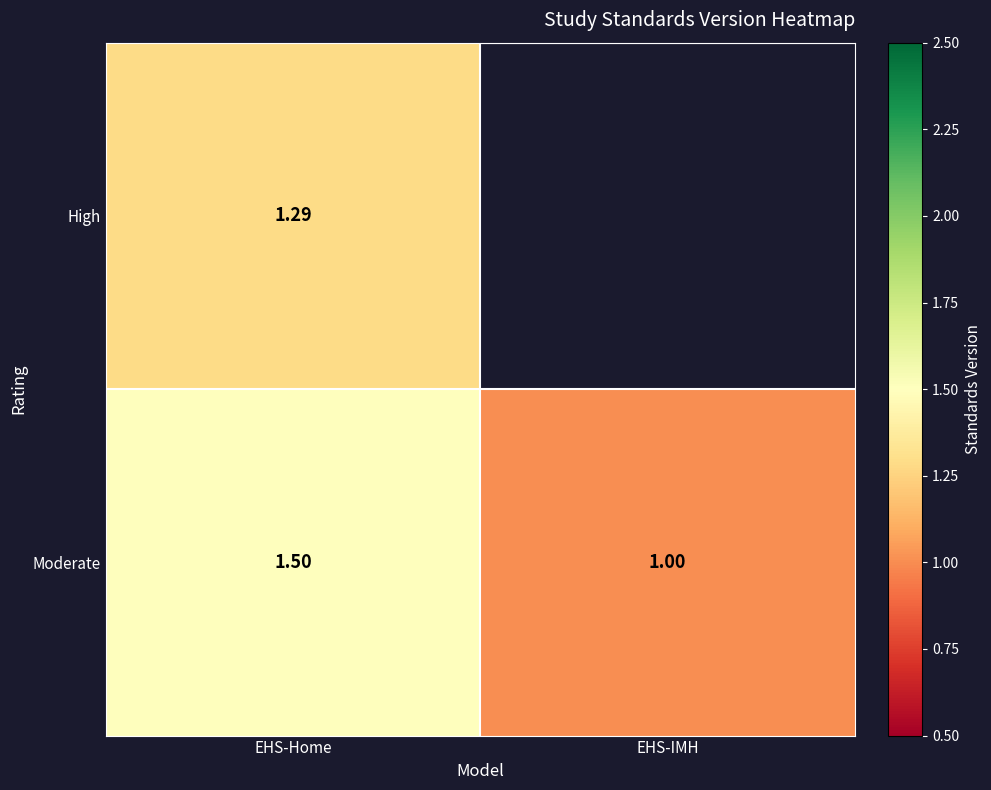

What is the spread (max minus min) of values at EHS-Home?

0.2